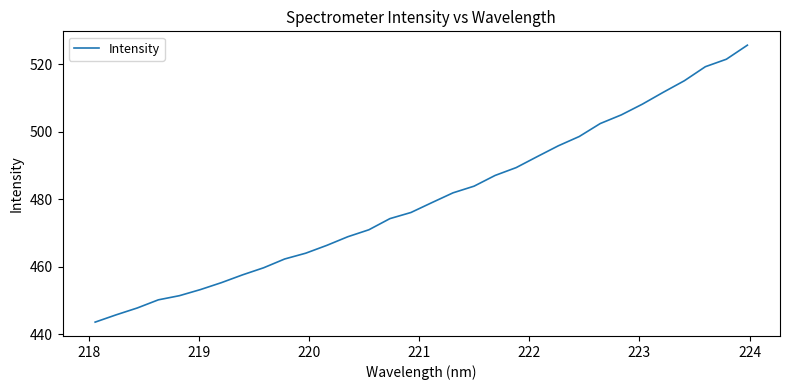

What is the difference between the maximum and minimum values?

82.0